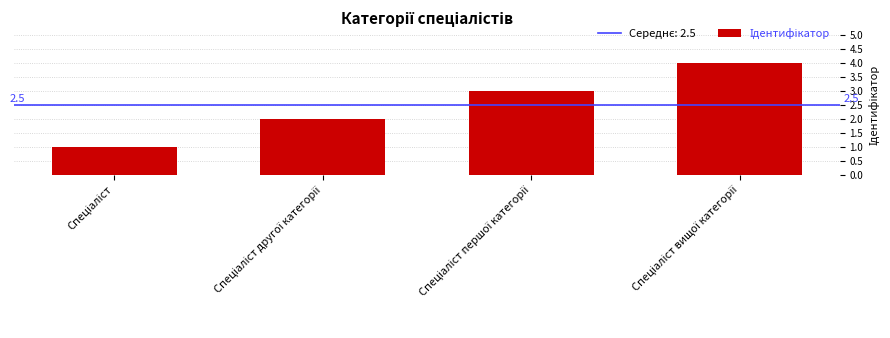

What is the label of the 3rd bar from the right?

Спеціаліст другої категорії